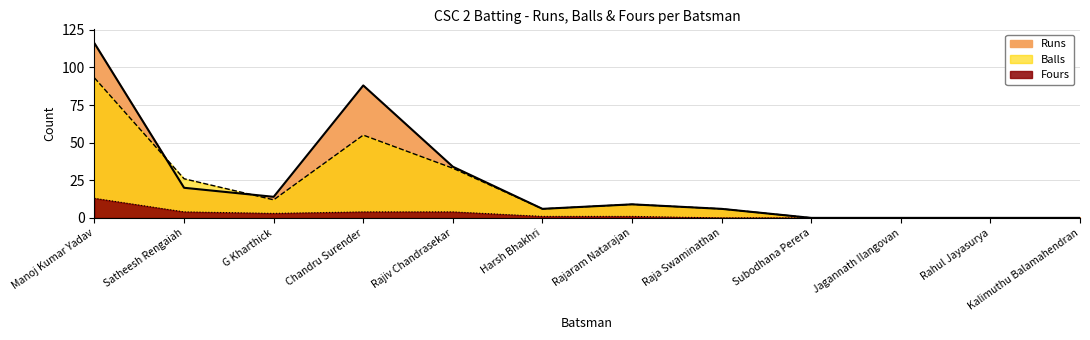

How many data points in Fours are less than 1?

5